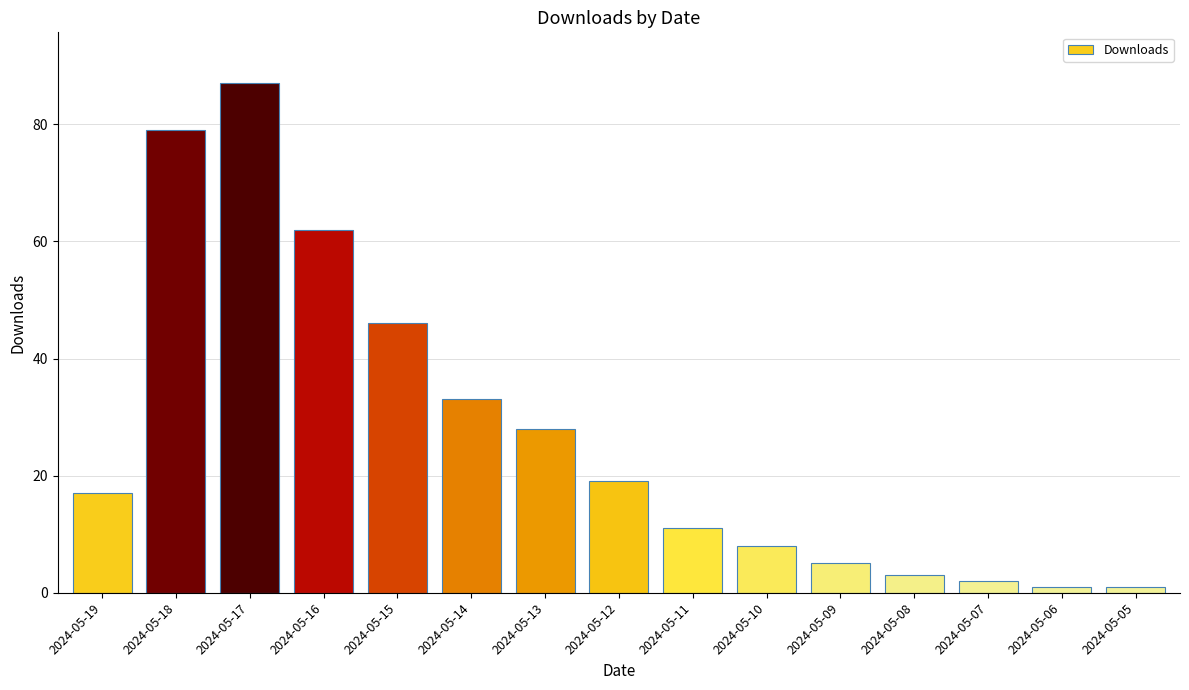

What is the ratio of the value at 2024-05-11 to the value at 2024-05-17?

0.1